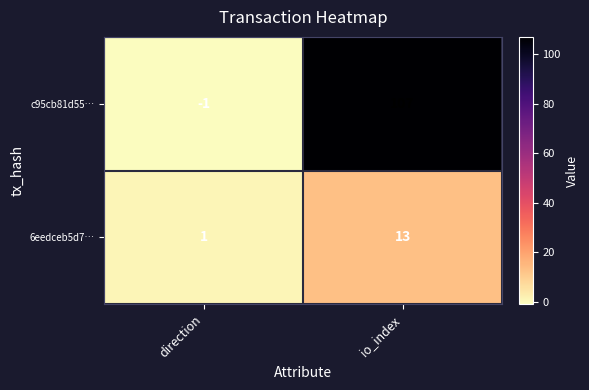

How many data points in c95cb81d55… are less than 107?

1